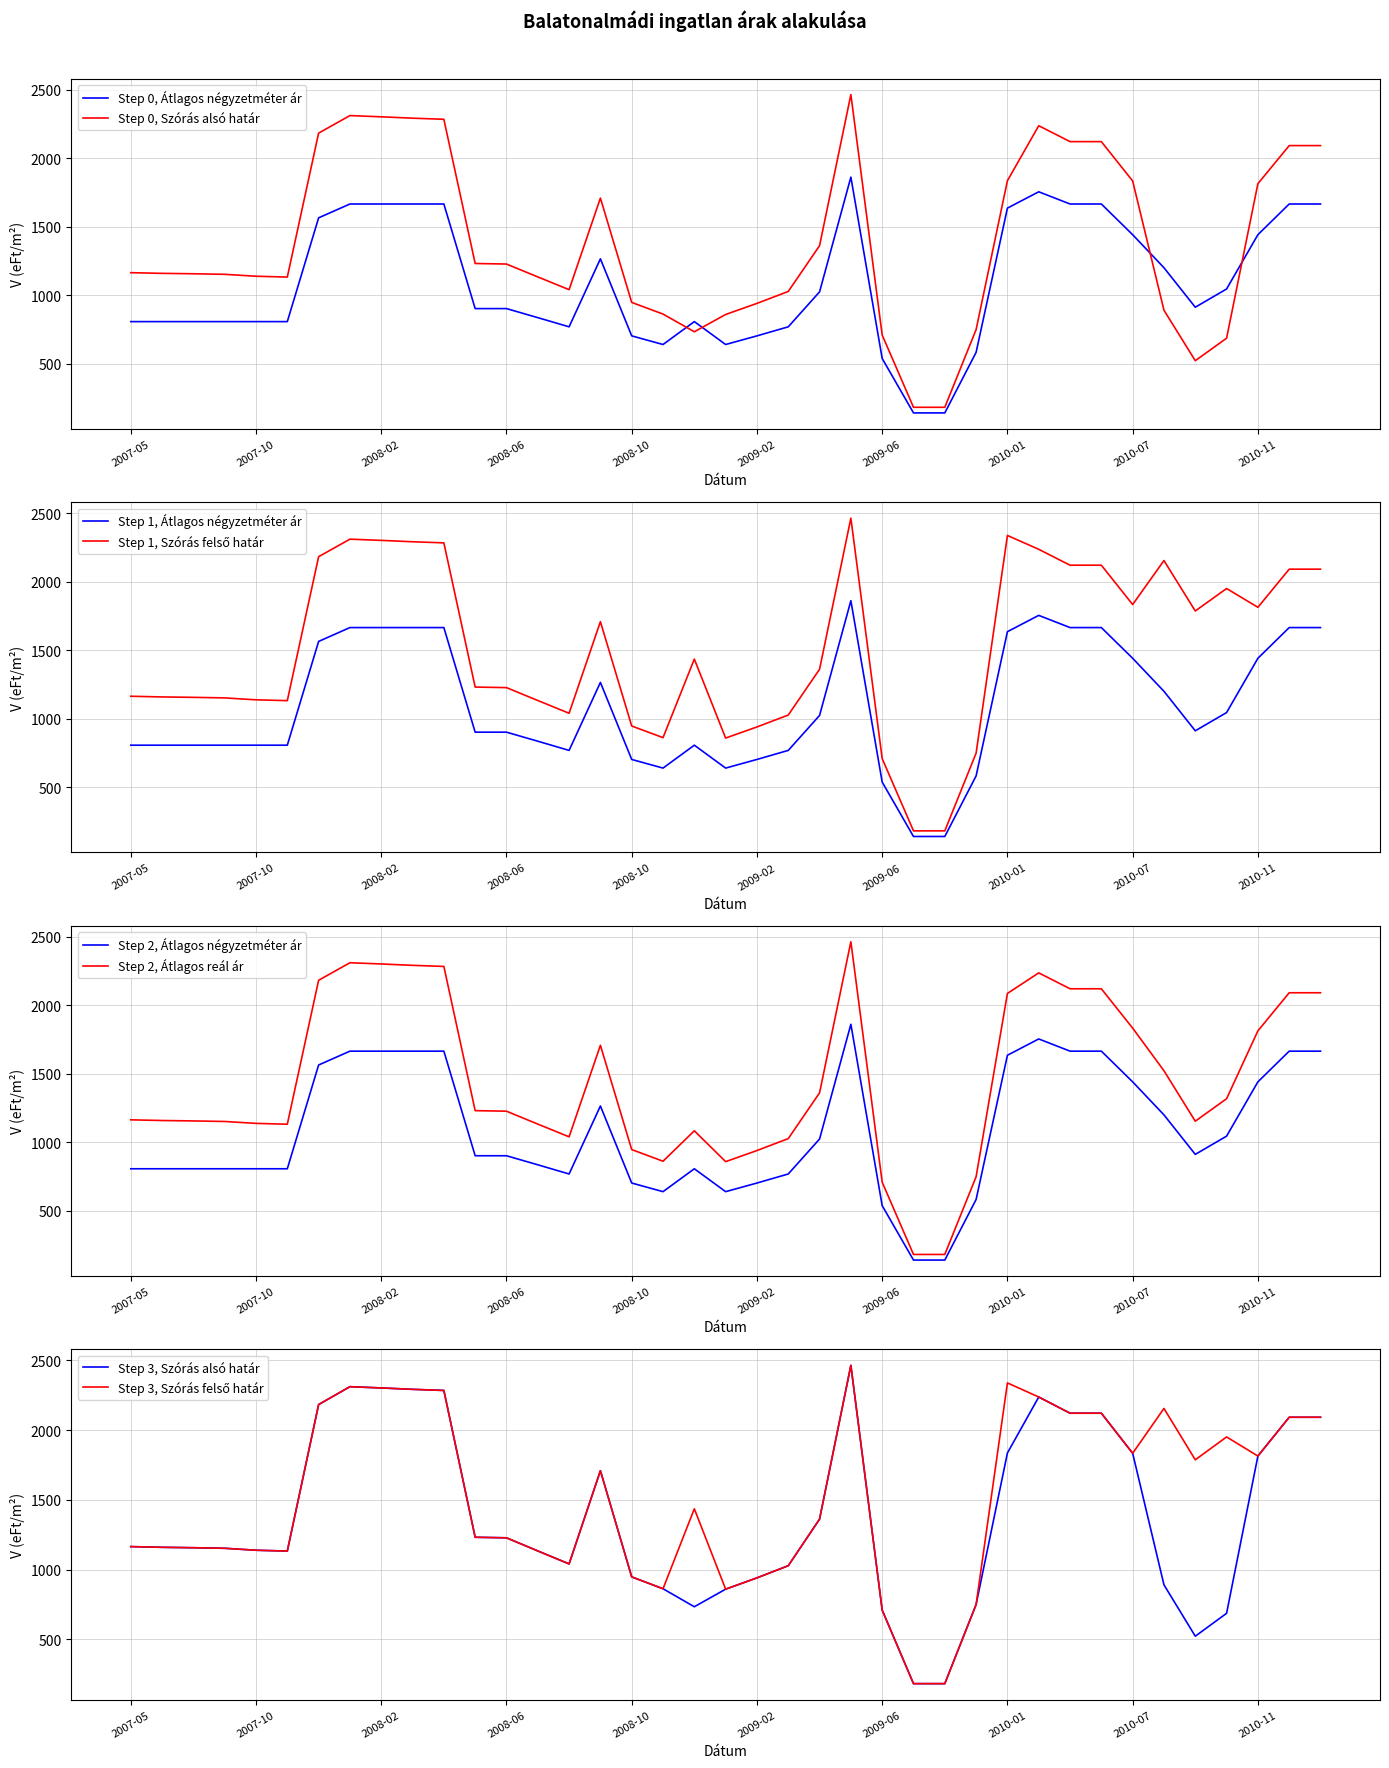

Where does the Szórás felső határ series first go above 1362?

2007-12